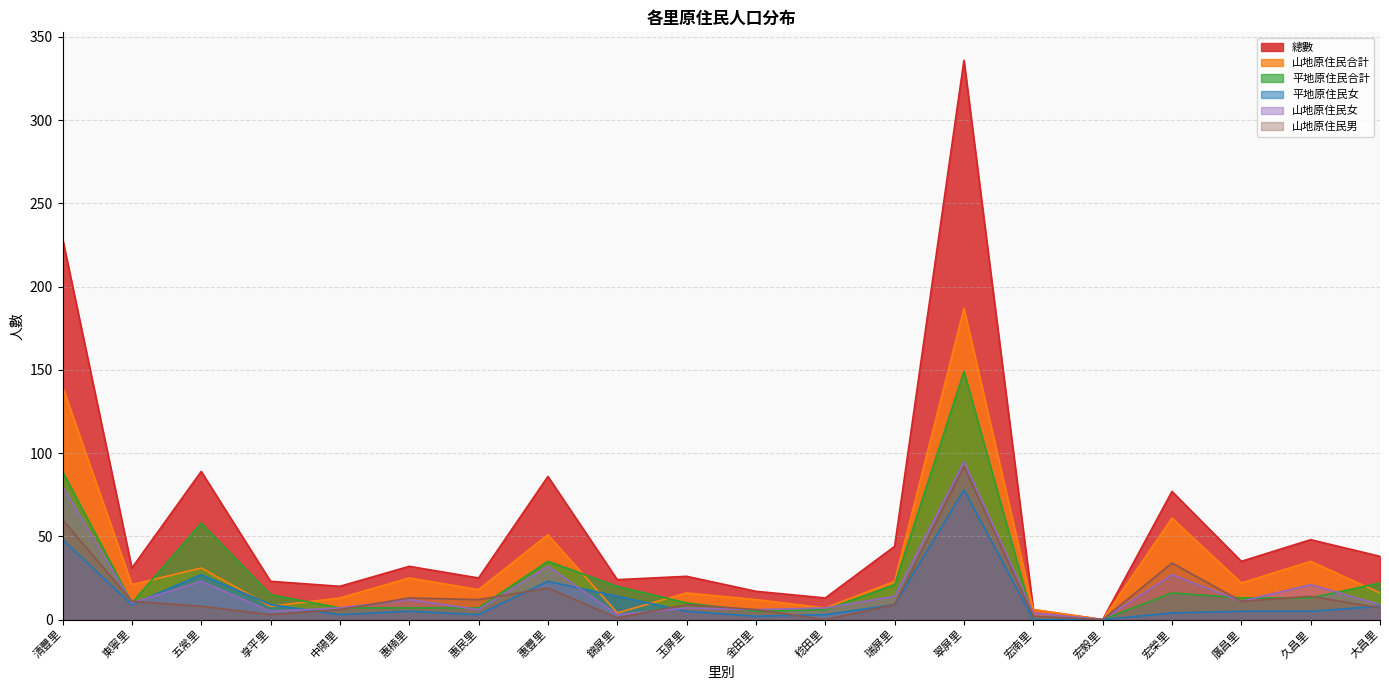

Between 惠楠里 and 宏南里, which is larger?

惠楠里